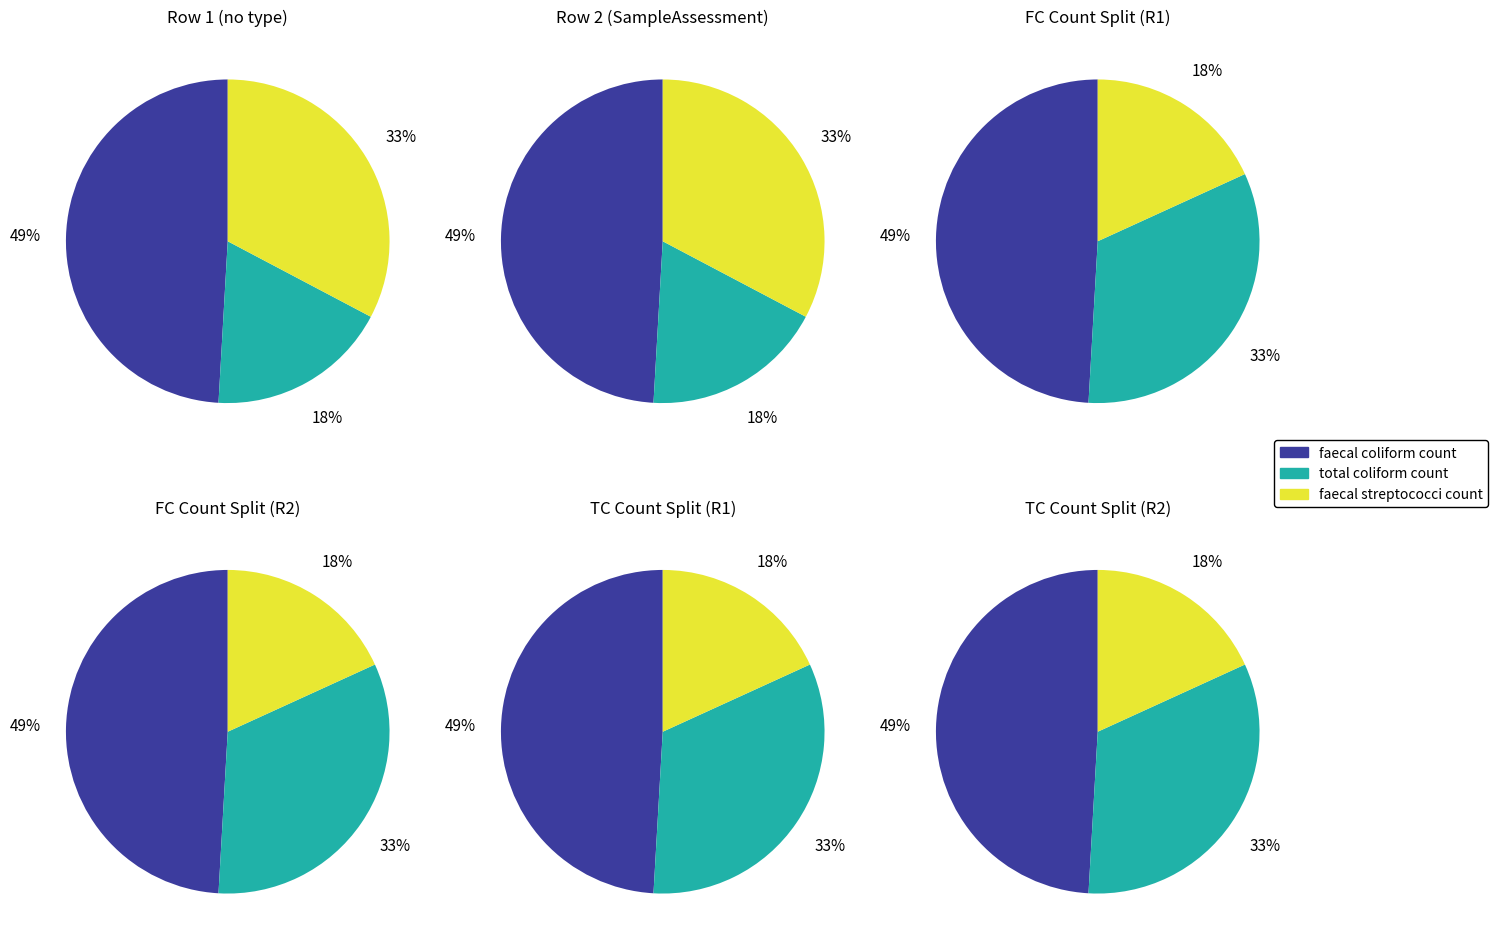

To the nearest percent, what is the average slice percentage?

33%